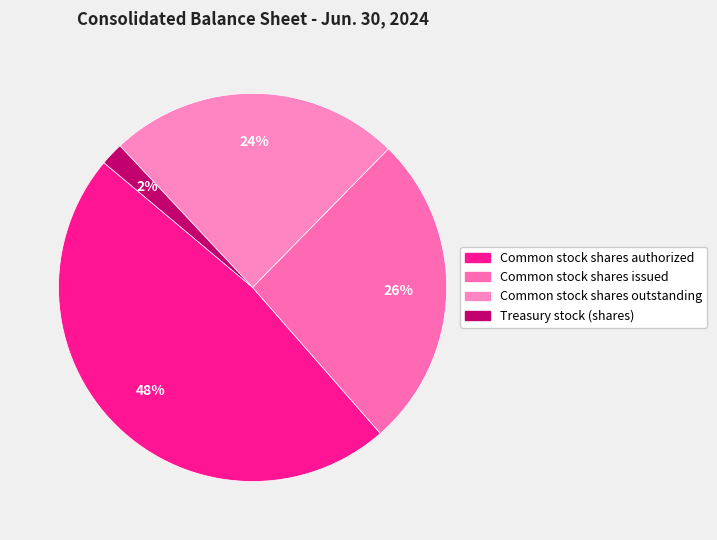

Which category has the smallest portion of the pie?

Treasury stock (shares)